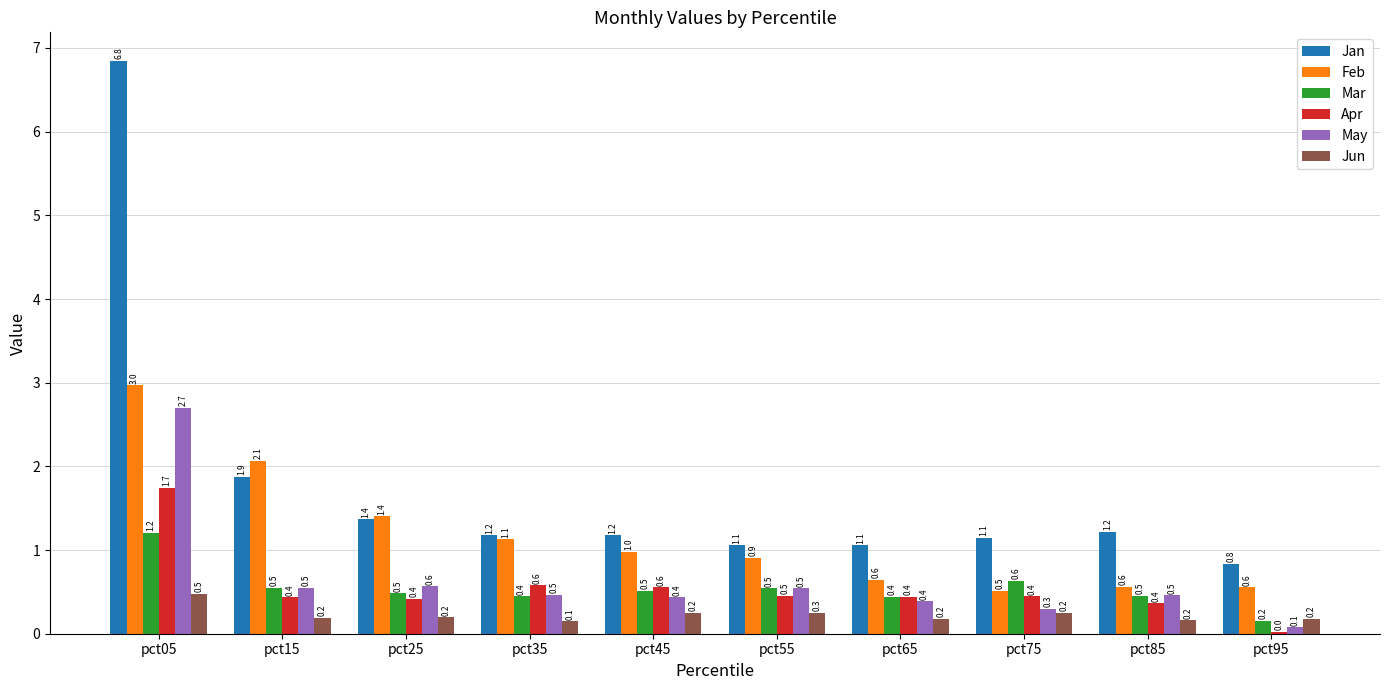

At pct45, list the series in order from largest to smallest.

Jan, Feb, Apr, Mar, May, Jun